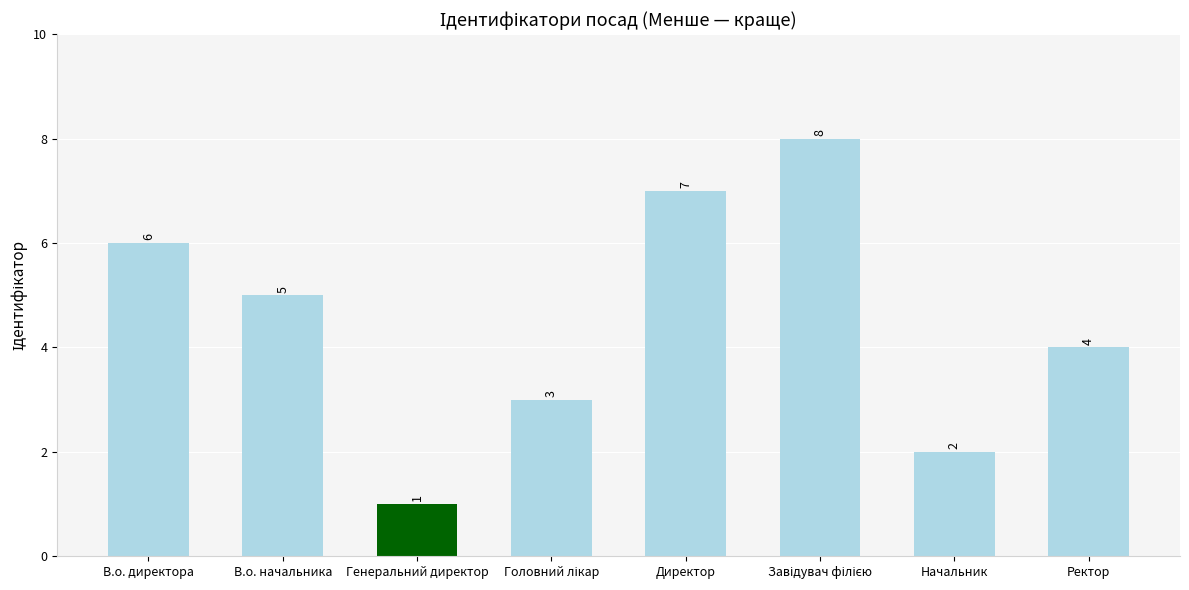

What is the label of the 6th bar from the right?

Генеральний директор